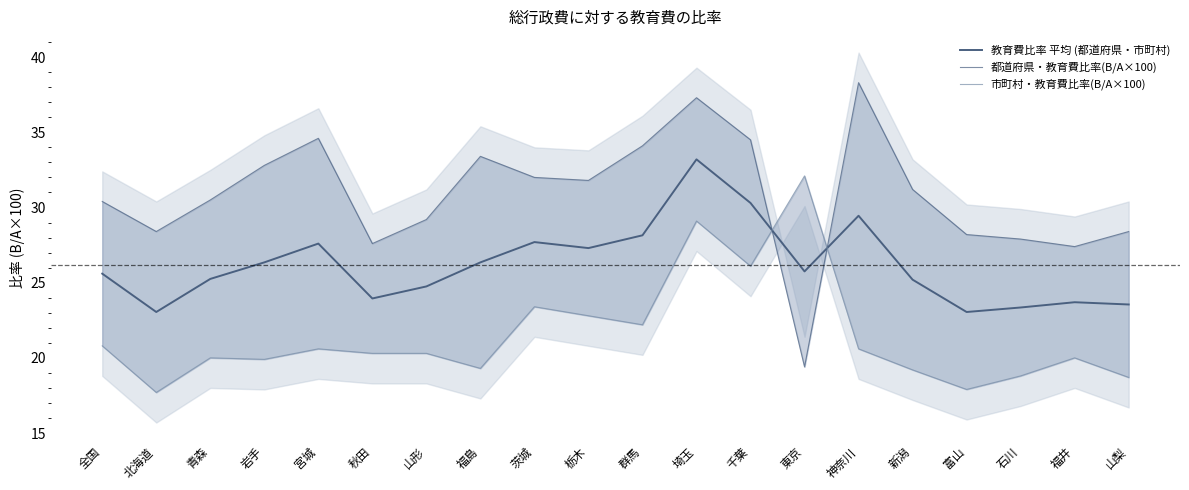

What is the difference between the highest and lowest values at 北海道?

10.7